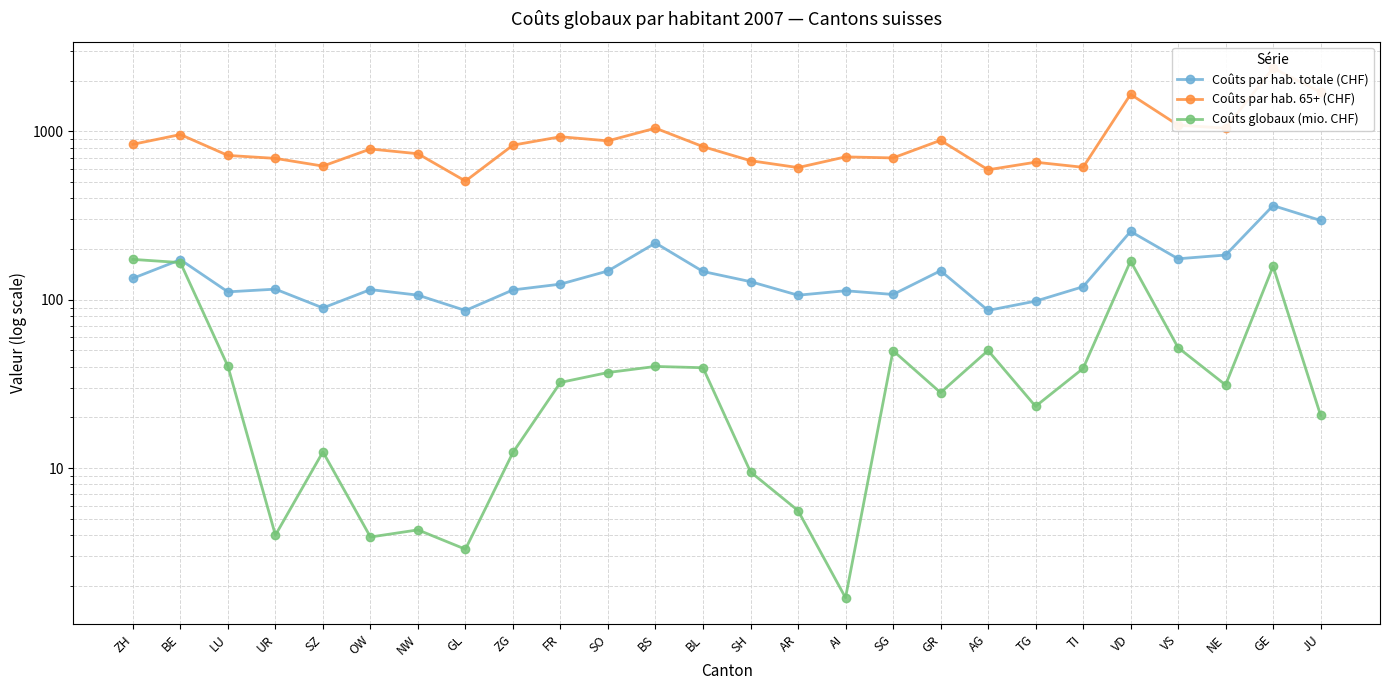

Which series has the largest total across all categories?

Coûts par hab. 65+ (CHF)